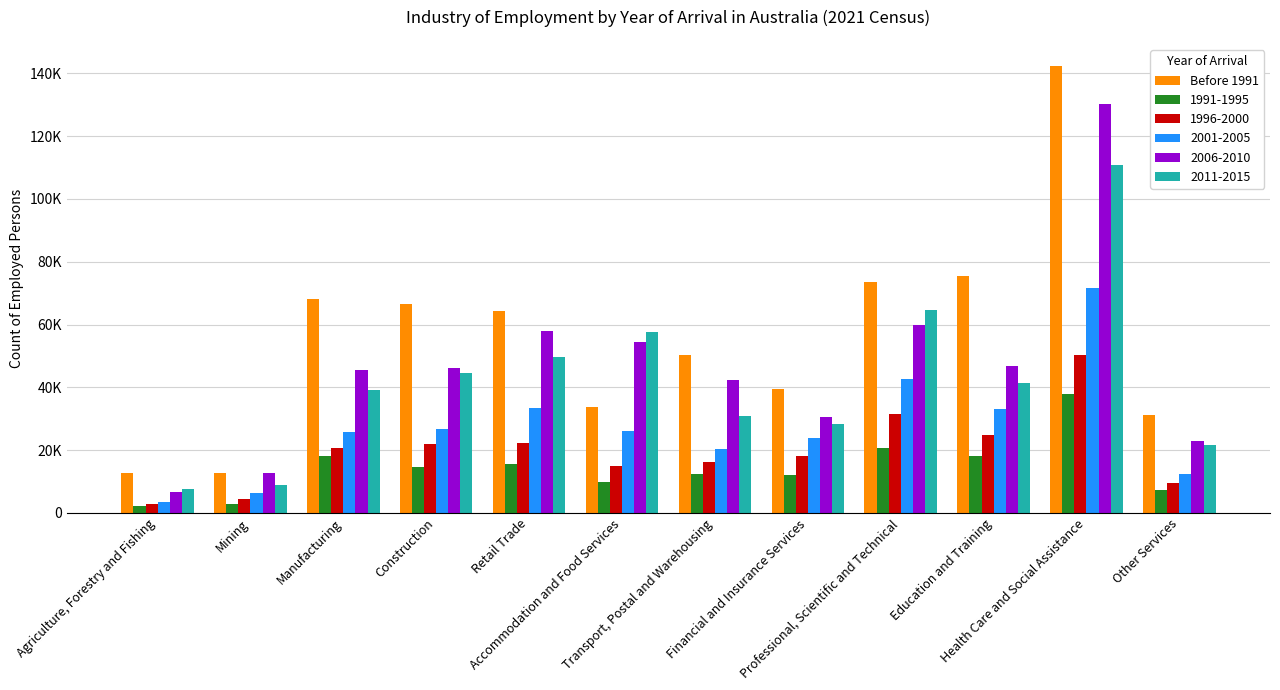

Does the chart contain stacked bars?

No